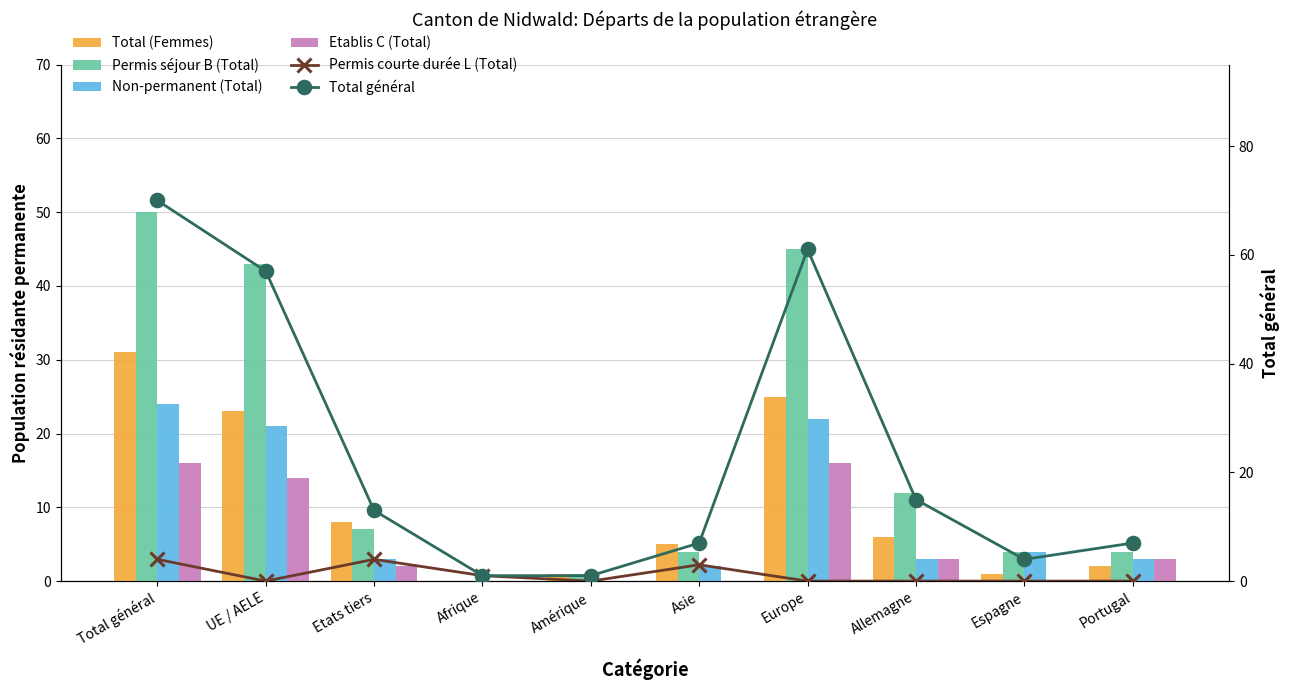

Is the value of Non-permanent (Total) at Etats tiers greater than the value of Total (Femmes) at Espagne?

Yes